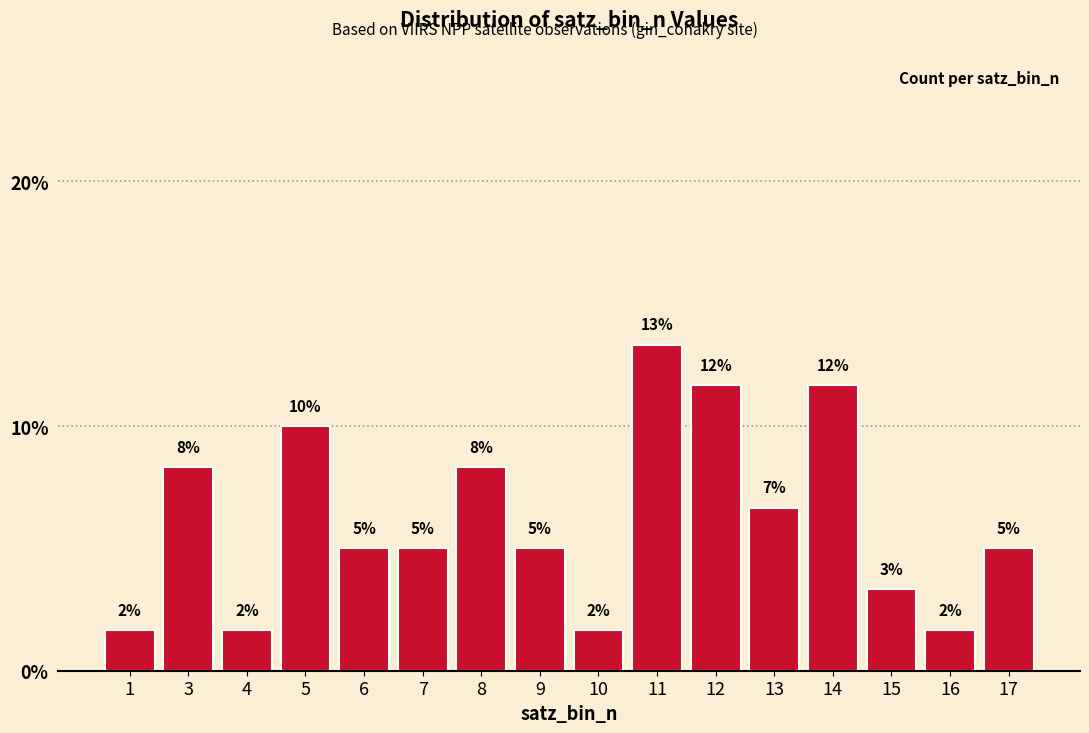

Rank the categories by value from highest to lowest.

11, 12, 14, 5, 3, 8, 13, 6, 7, 9, 17, 15, 1, 4, 10, 16